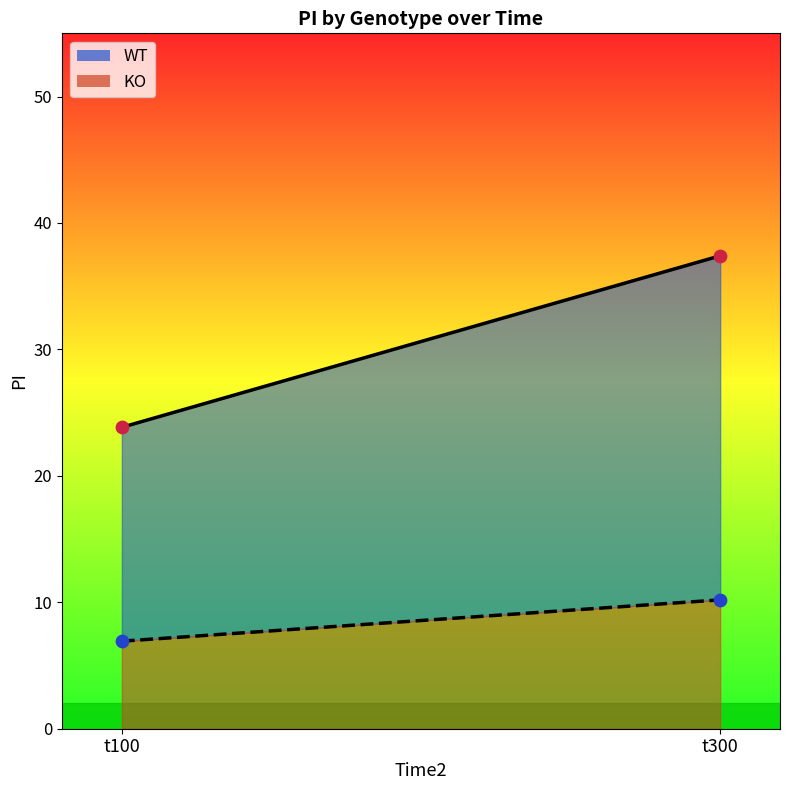

Which series has the largest total across all categories?

WT